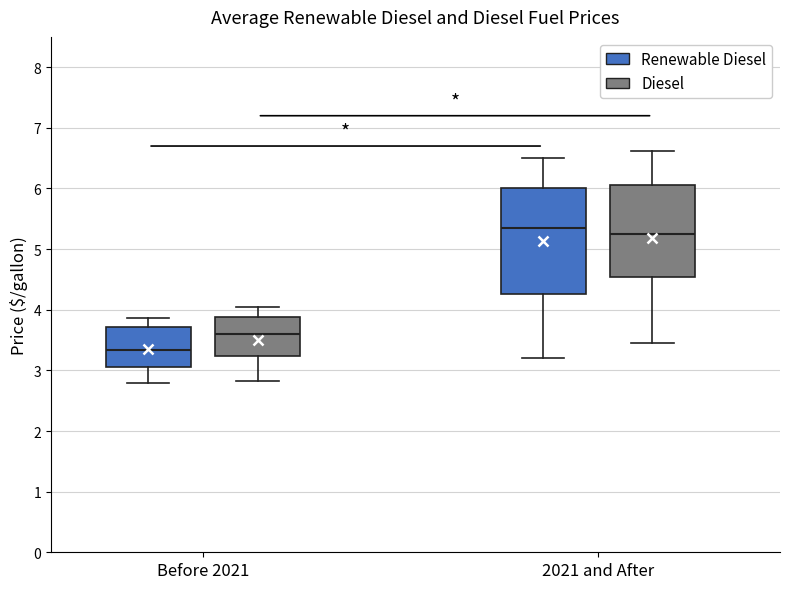

Which box's median line is the lowest?

Before 2021 (Renewable Diesel)